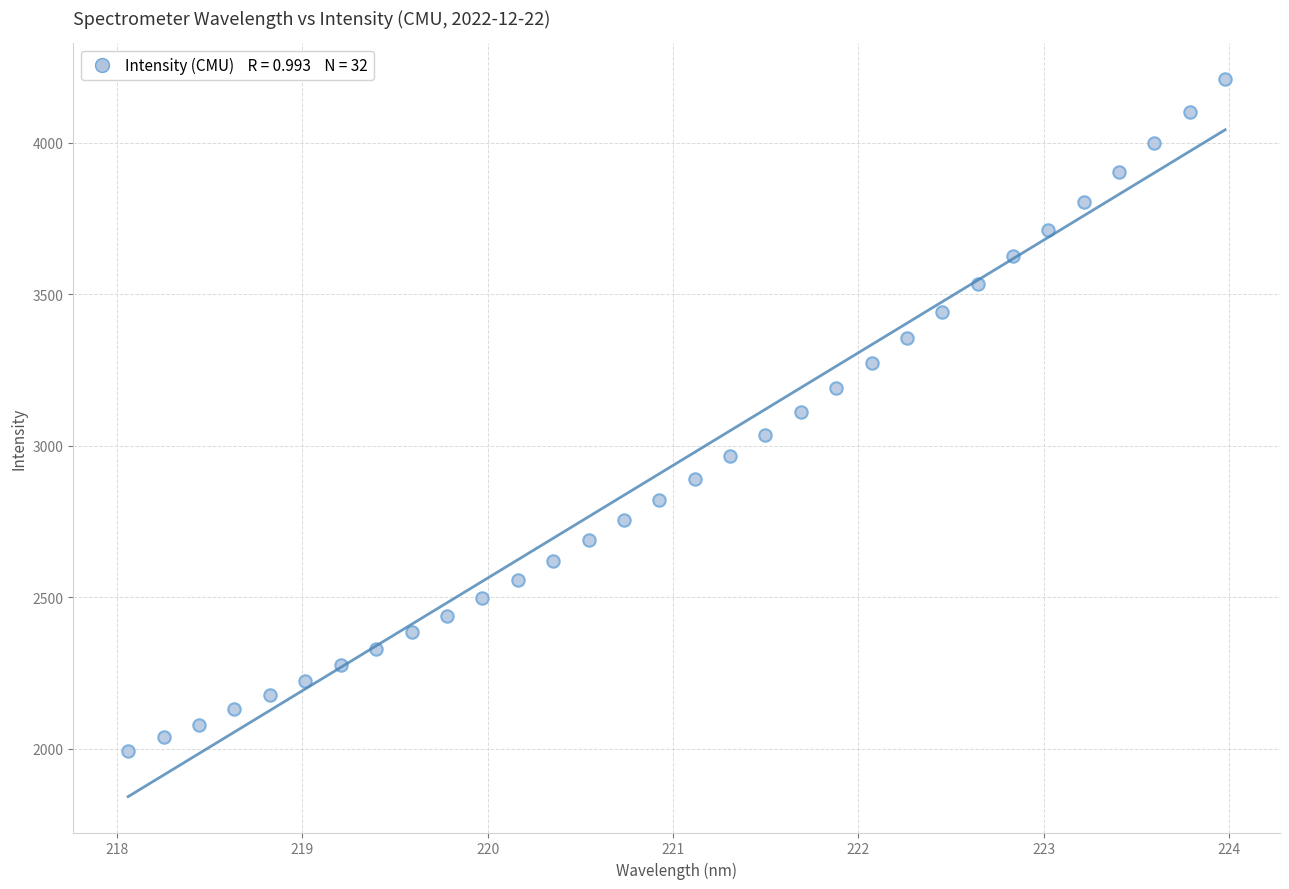

What is the range of Y values (max minus min)?

2218.2